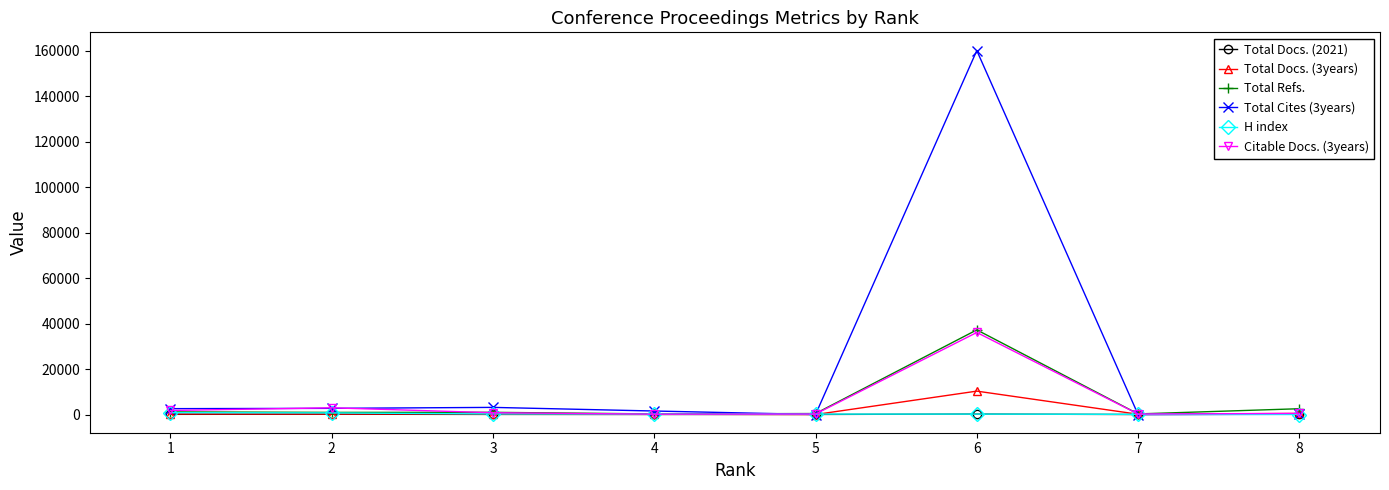

Which series has the widest spread of values?

Total Cites (3years)